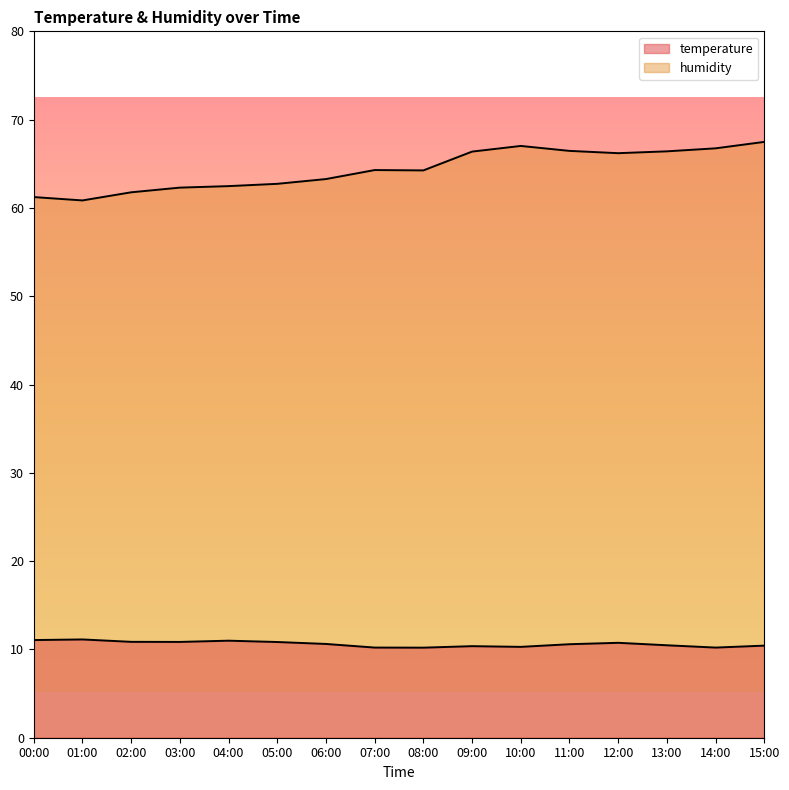

What is the sum of all humidity values?

1029.9